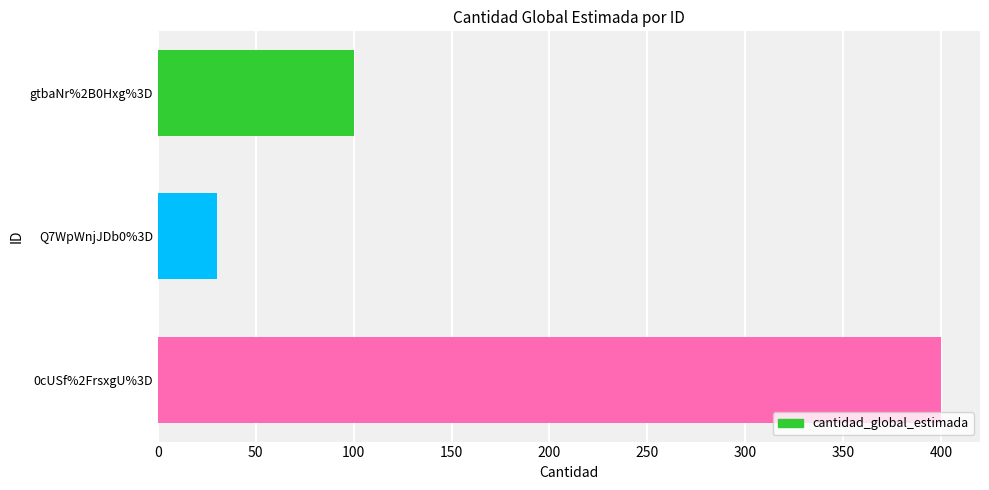

Which has a higher value, Q7WpWnjJDb0%3D or 0cUSf%2FrsxgU%3D?

0cUSf%2FrsxgU%3D